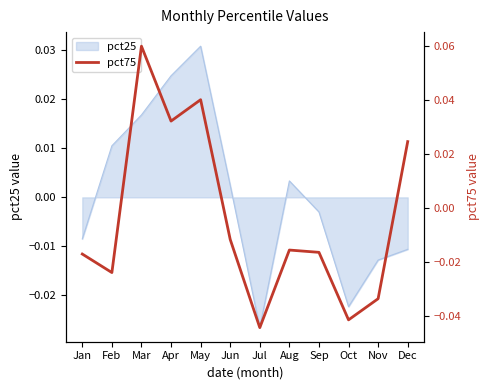

Where does the pct25 series first go above 0?

Feb